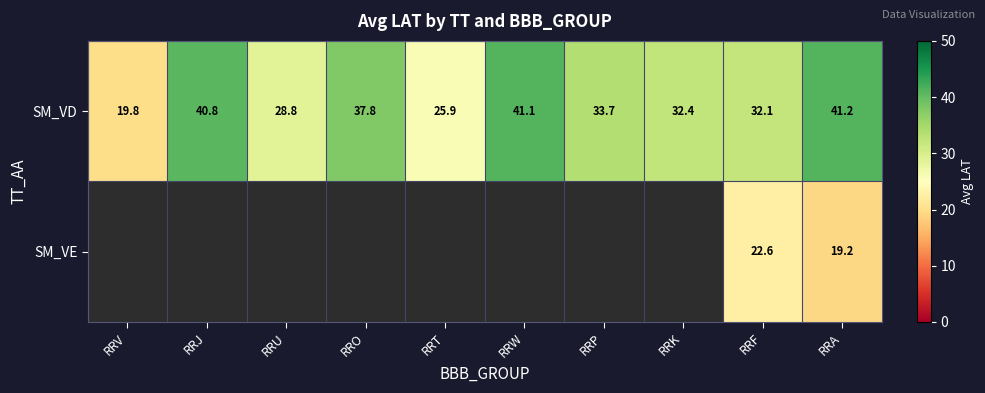

How many series are shown in this chart?

2